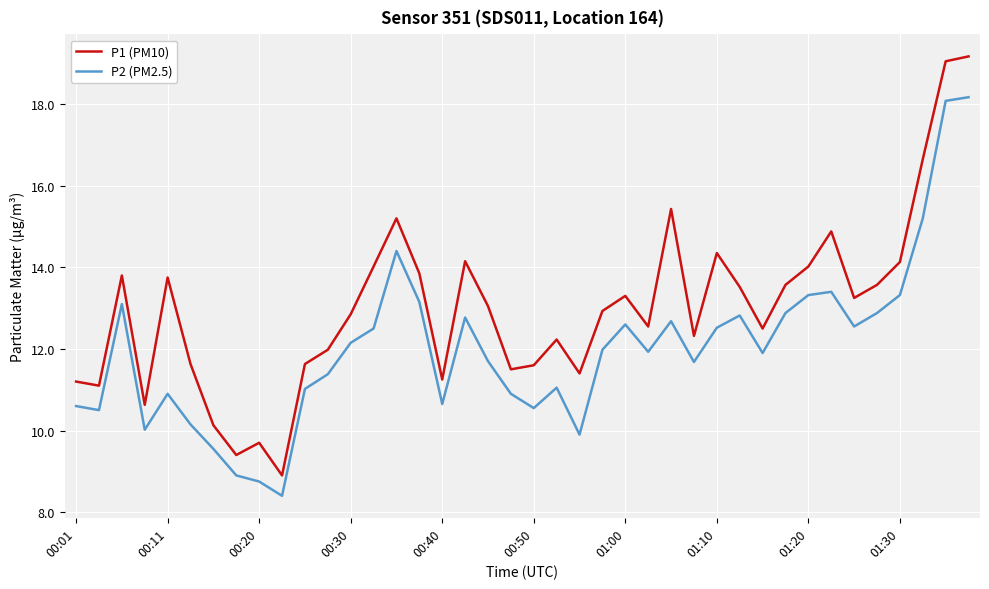

What is the minimum value shown in the chart?

8.4